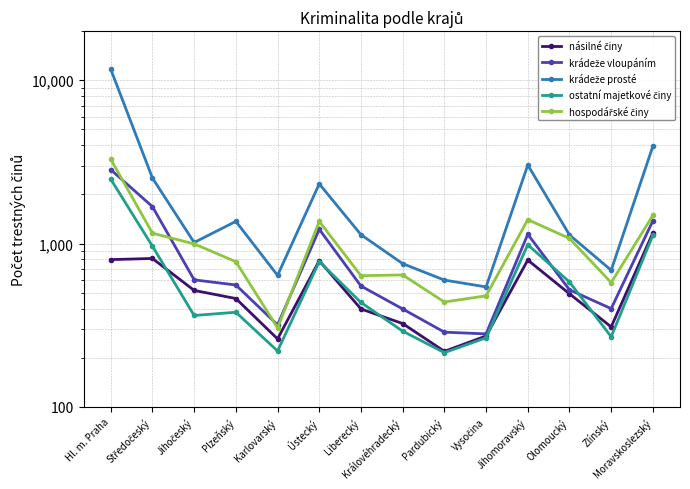

What is the maximum value shown in the chart?

11684